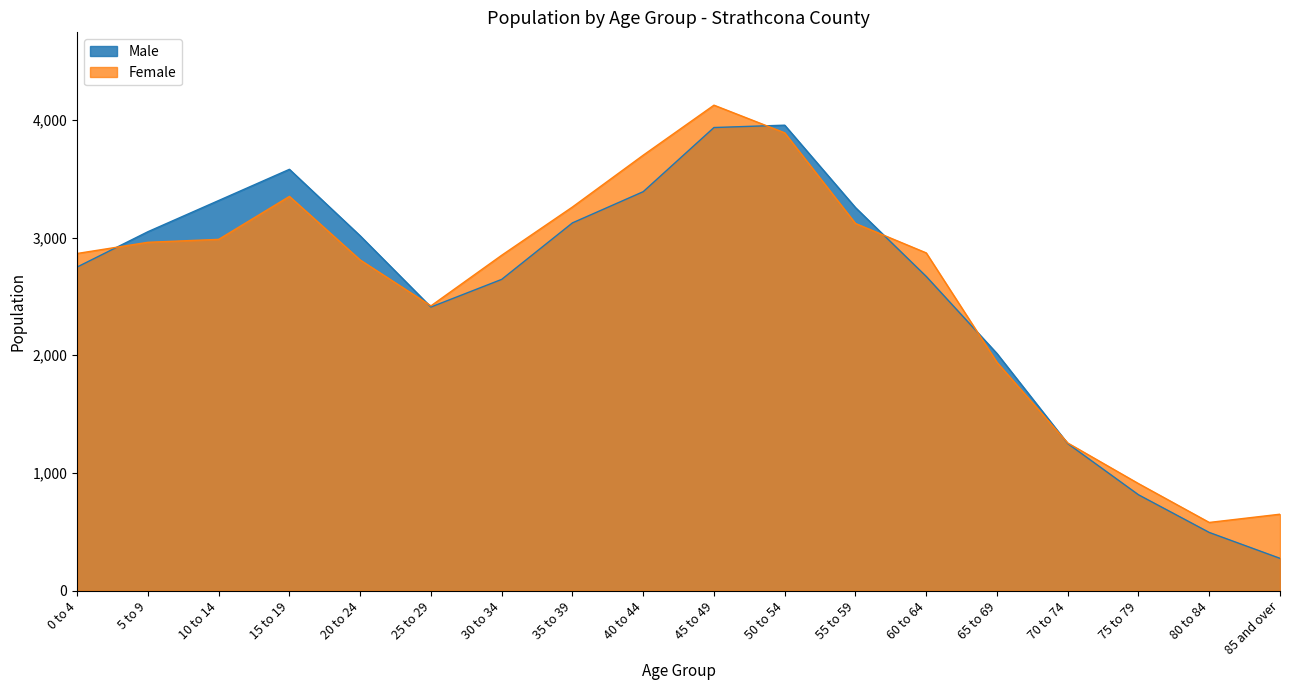

What is the greatest value displayed?

4125